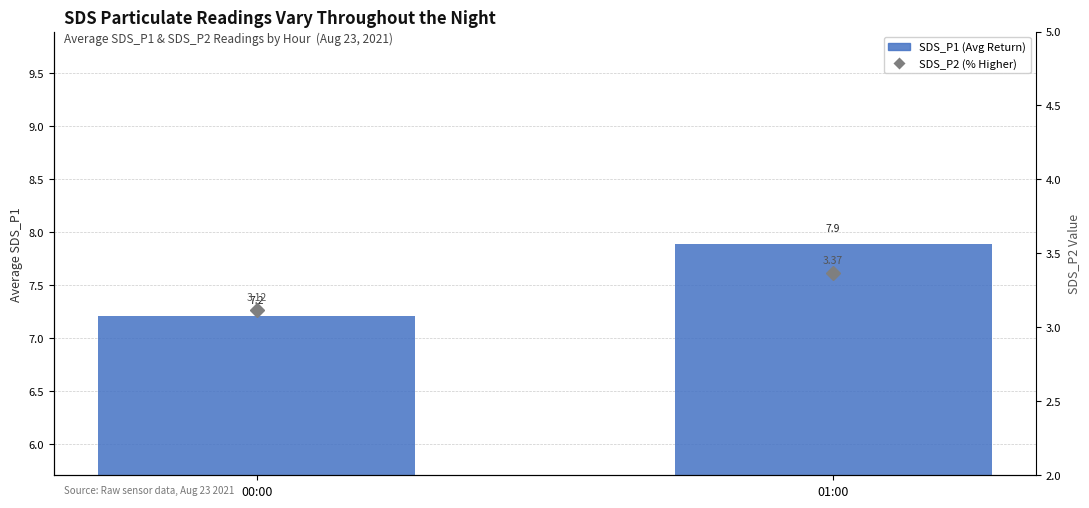

What is the approximate value of SDS_P2 (% Higher) at 00:00?

3.1